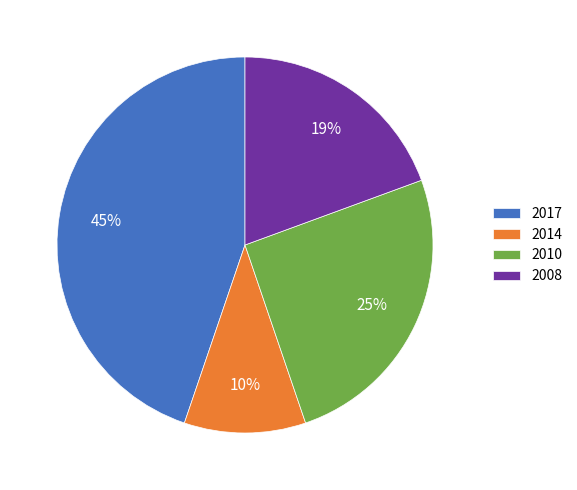

Which category has the biggest portion of the pie?

2017